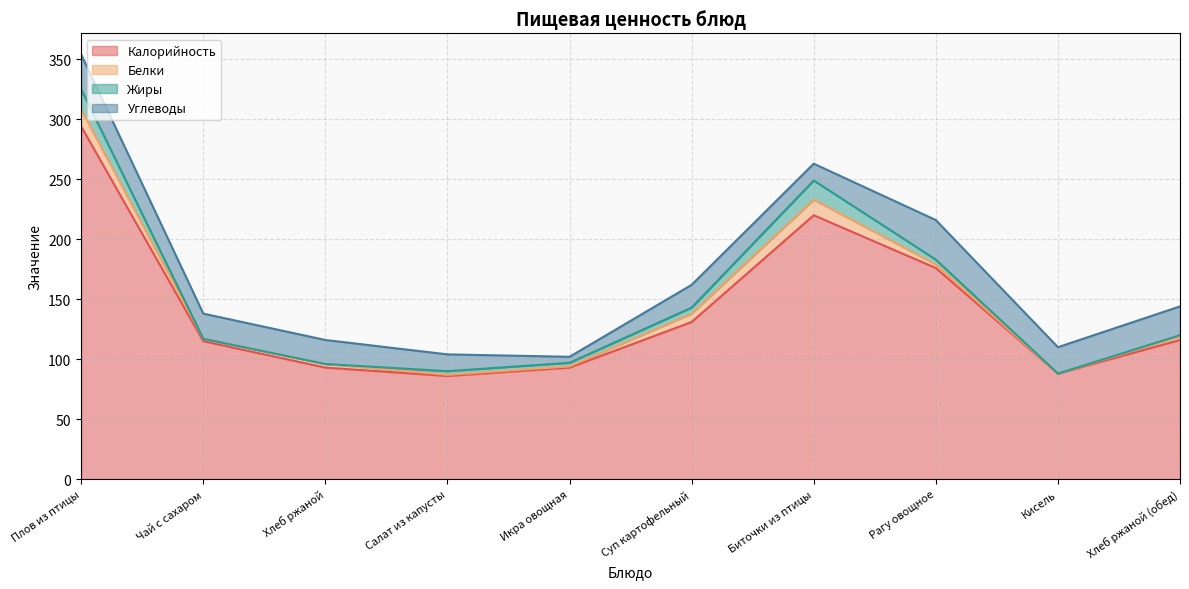

Which category has the highest value across all series?

Плов из птицы